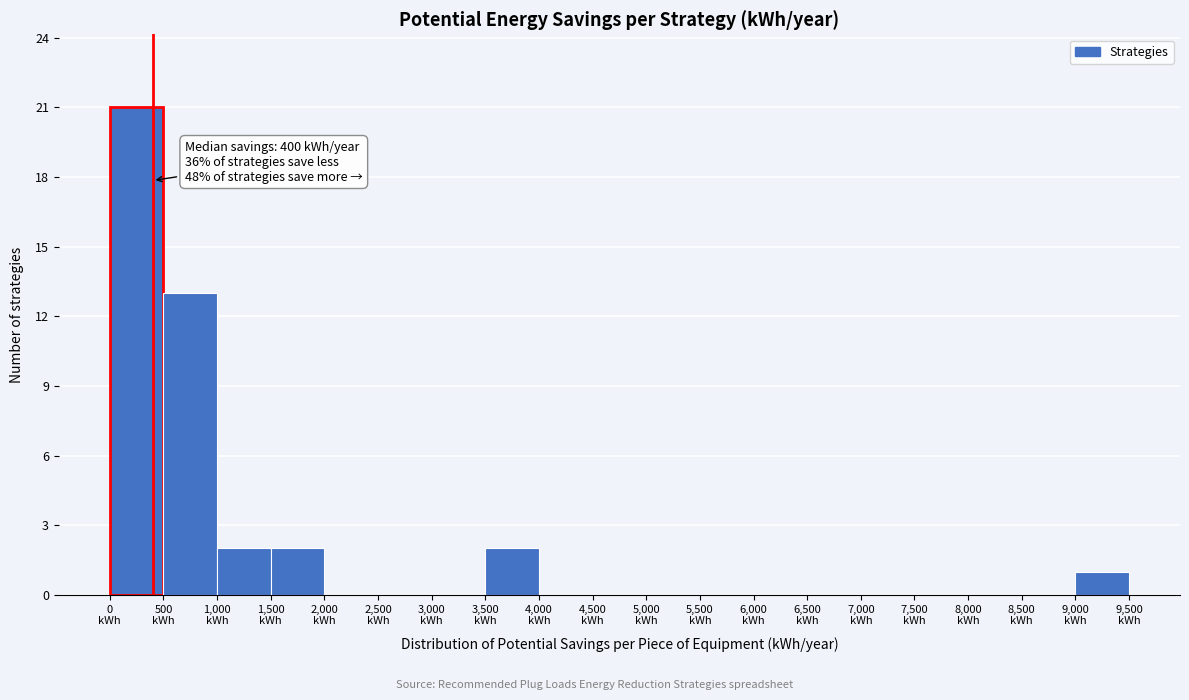

Which range on the x-axis has the tallest bar?

0 to 500